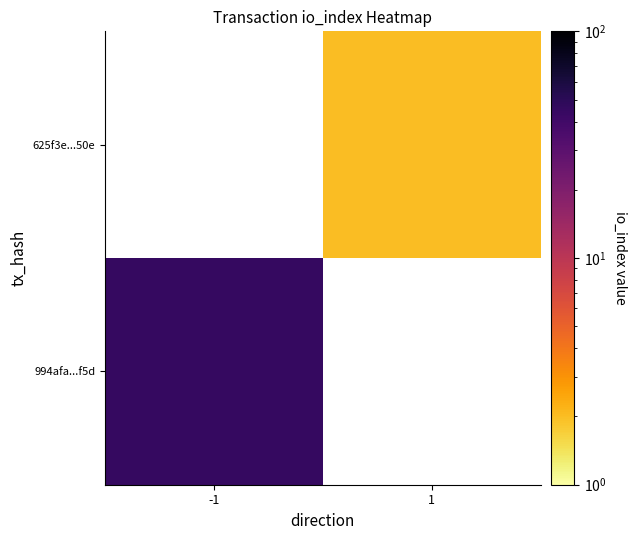

At which label is 994afa...f5d closest to 45?

-1